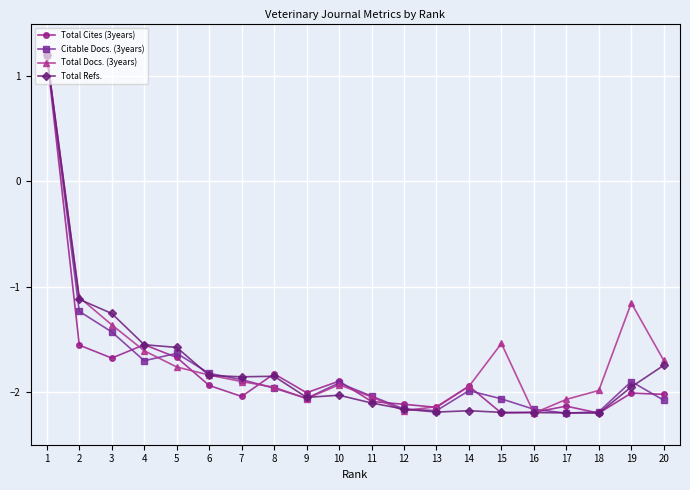

How many values in the Total Refs. series exceed -1?

1